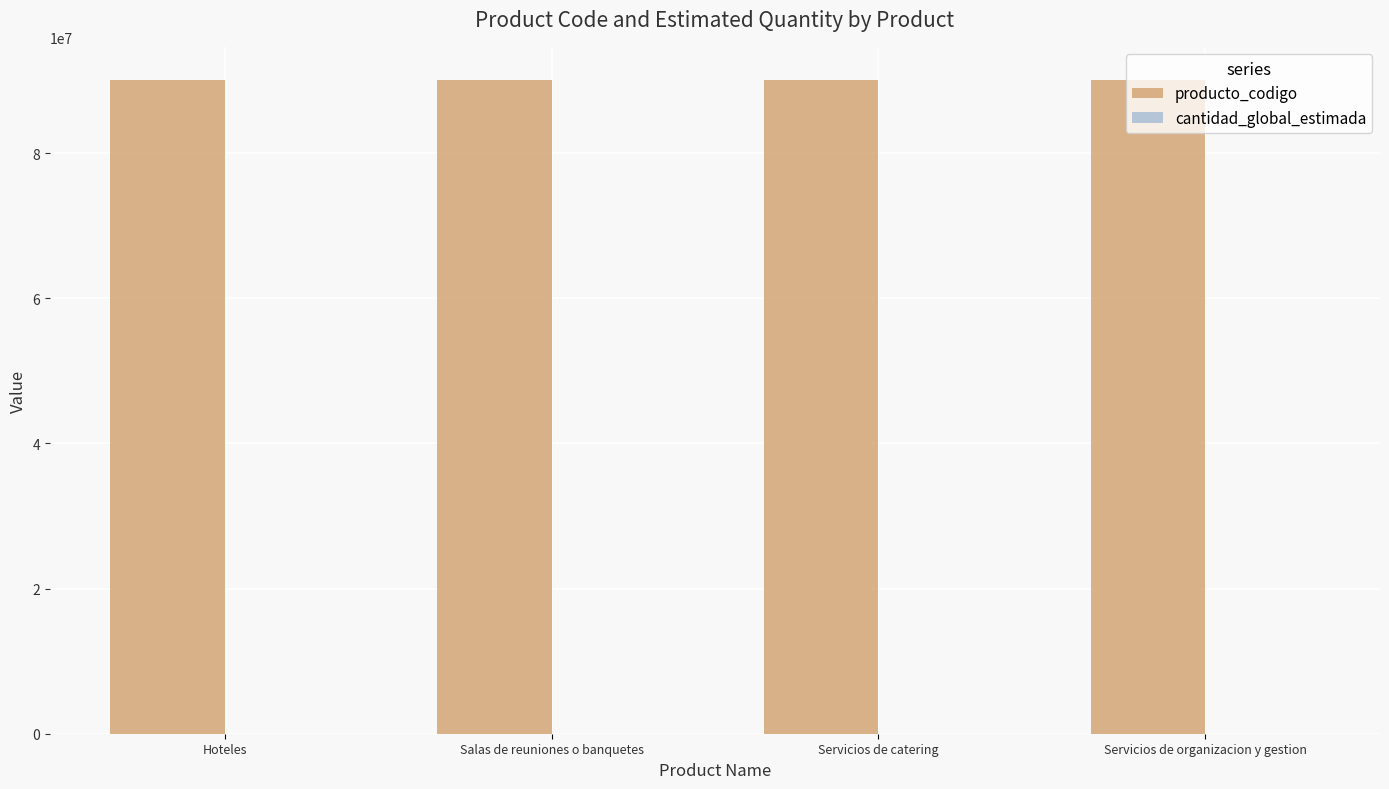

Count the number of categories in the chart.

4